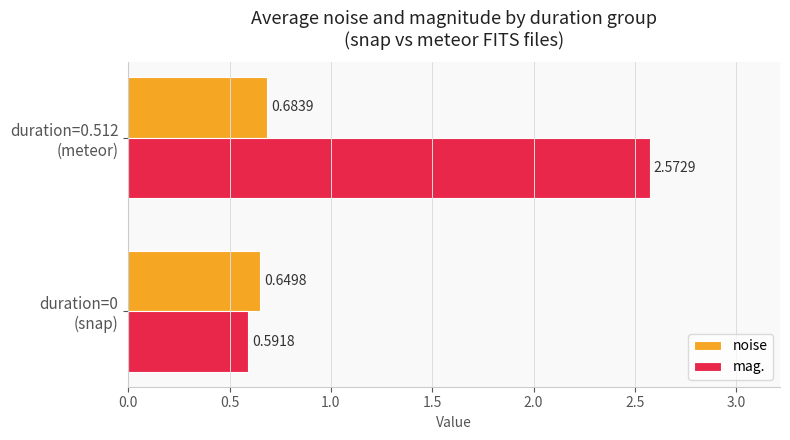

Which series has the largest total across all categories?

mag.